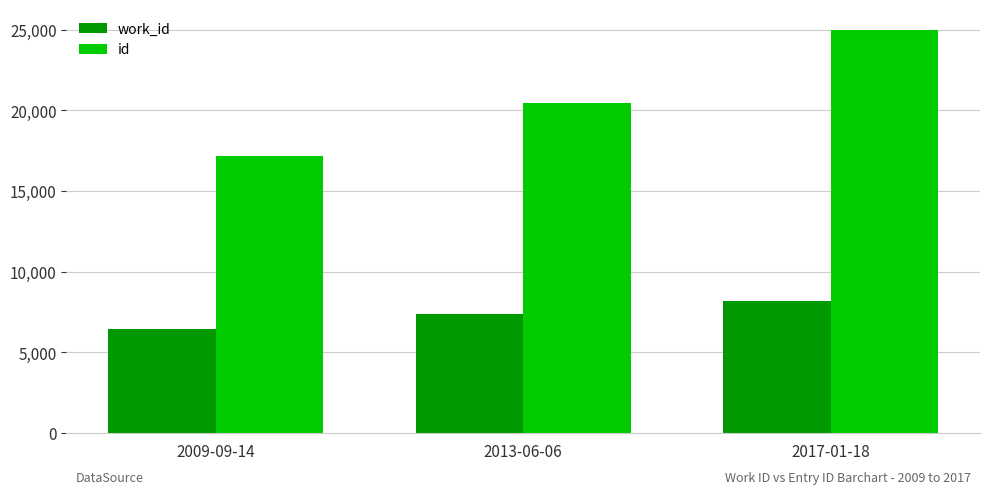

What is the difference between the highest and lowest values at 2009-09-14?

10725